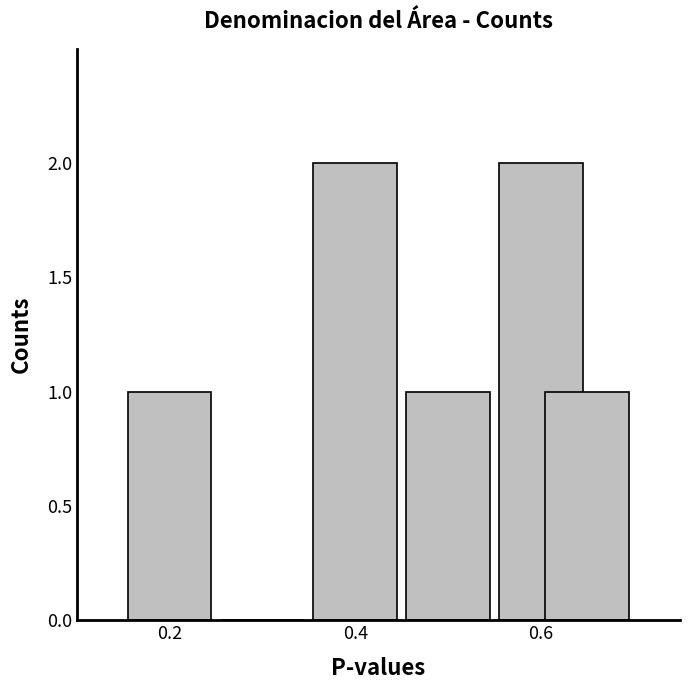

What is the sum of all values?

7